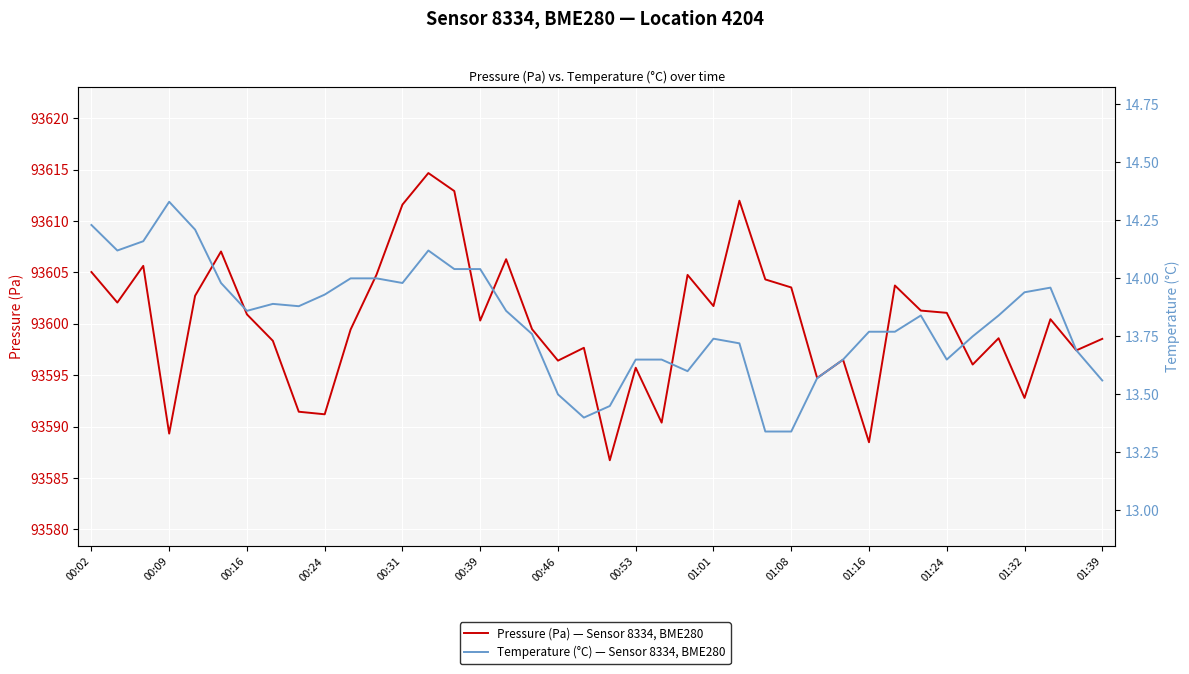

Is the value of Pressure (Pa) — Sensor 8334, BME280 at 25 greater than the value of Temperature (°C) — Sensor 8334, BME280 at 38?

Yes